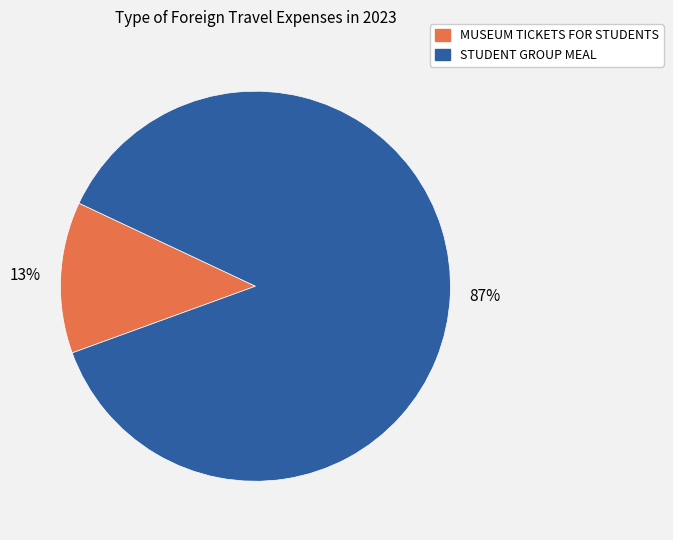

What percentage is the STUDENT GROUP MEAL slice, to the nearest percent?

87%